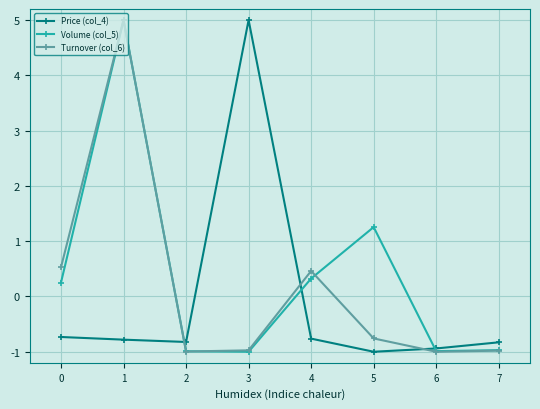

What is the value of the Turnover (col_6) point at the 1st from the left?

0.5